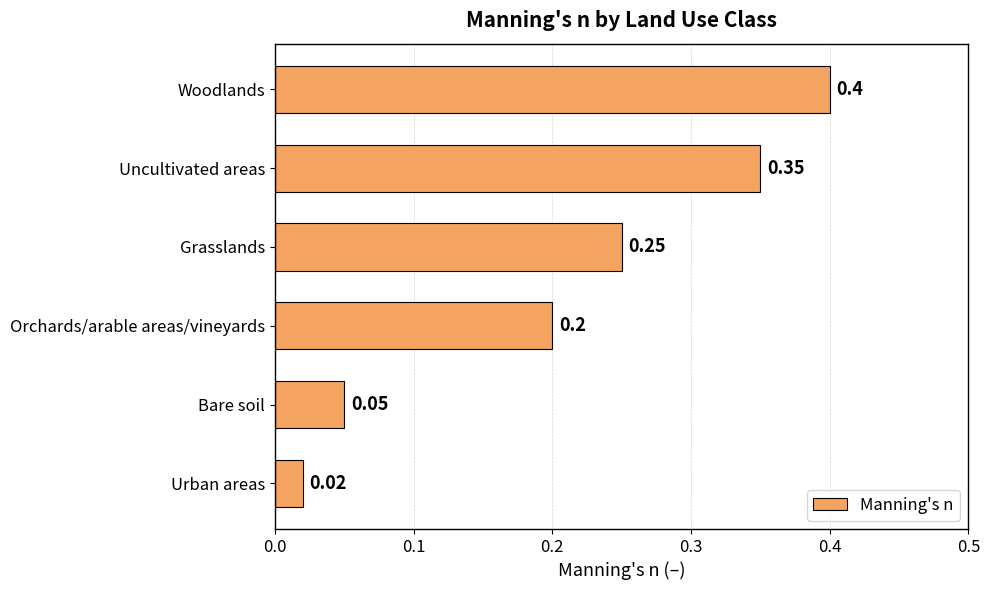

What is the change in value from Woodlands to Urban areas?

-0.4